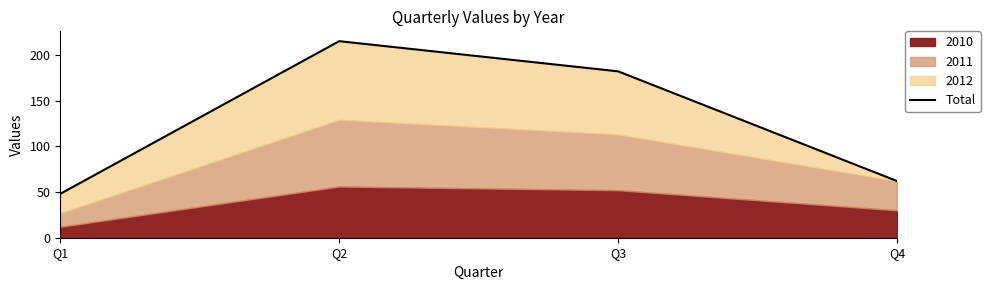

How many lines are shown in the chart?

1